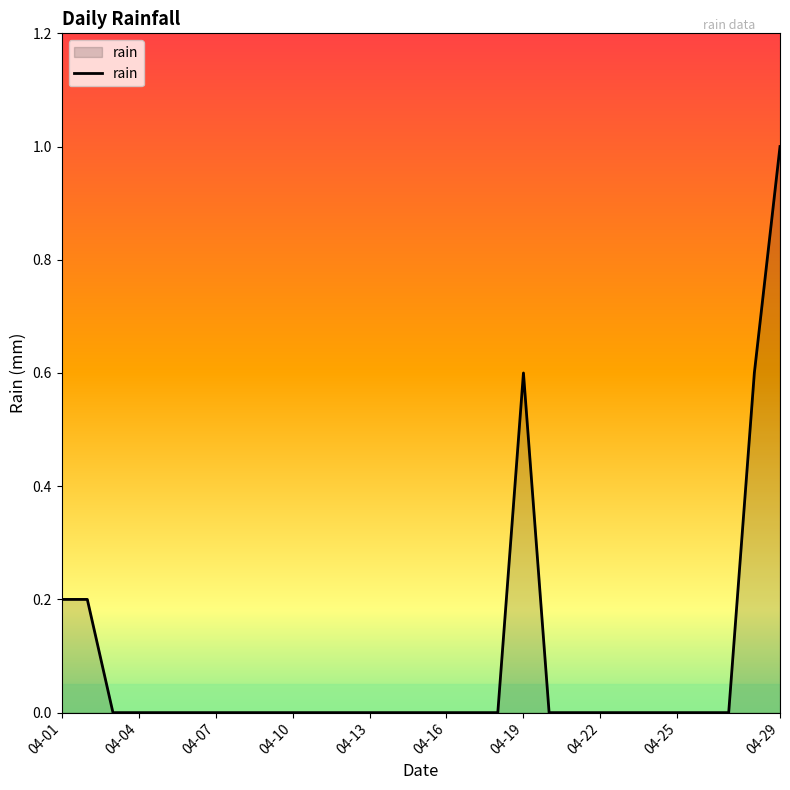

What is the difference between the maximum and minimum values?

1.0